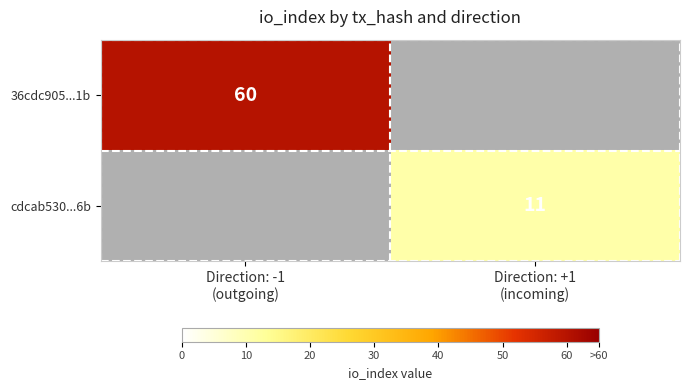

The value of cdcab530...6b at Direction: +1 (incoming) is 11.0. True or false?

True